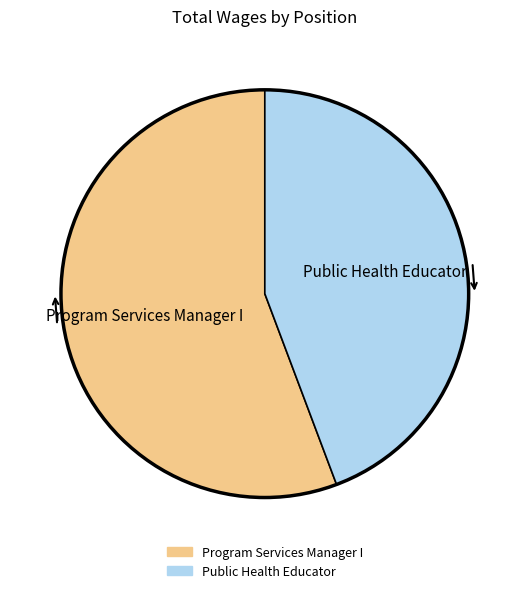

Approximately how many times larger is the value at Public Health Educator compared to Program Services Manager I?

0.8